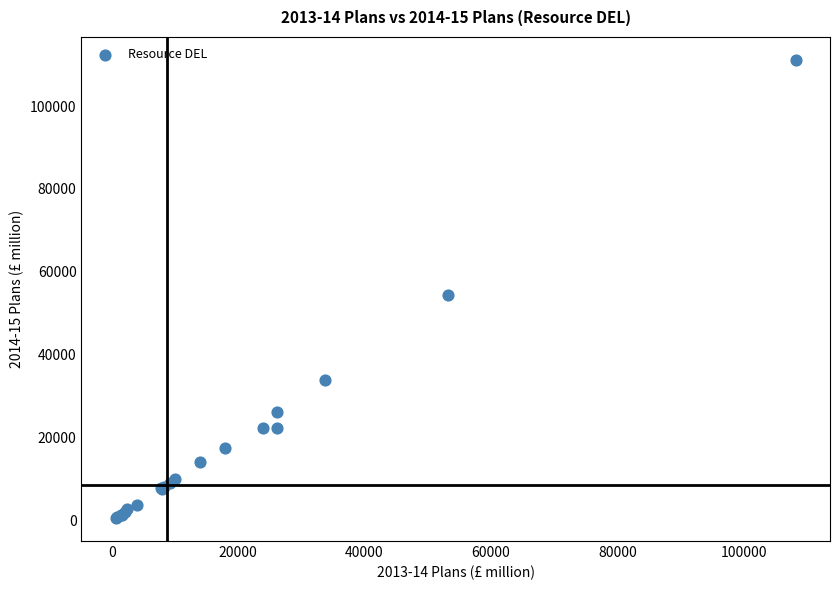

What Y value in the scatter plot is closest to 55855?

54378